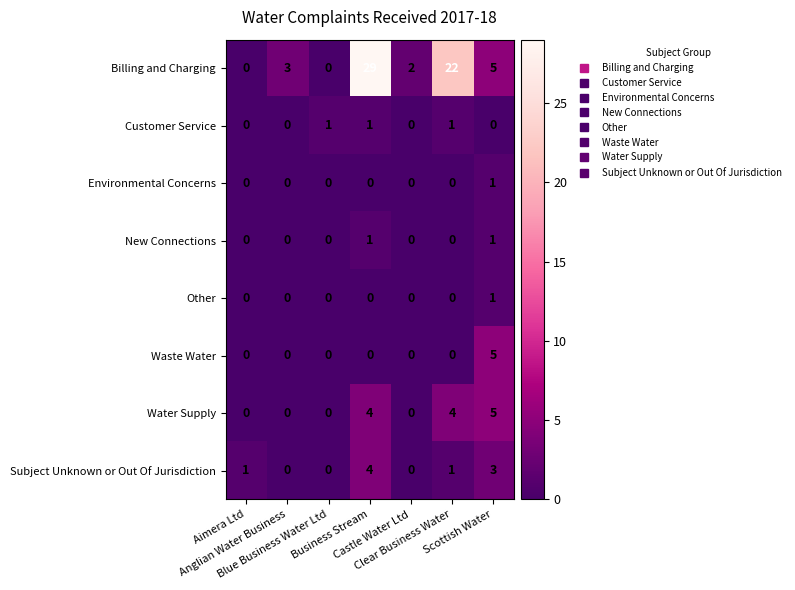

What is the sum of all Waste Water values?

5